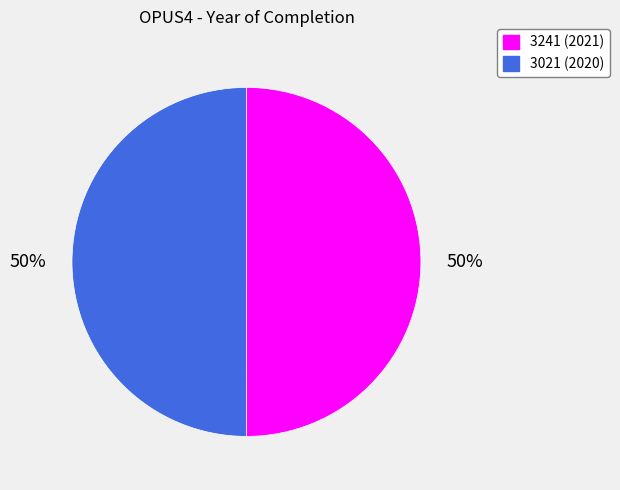

Combined, do 3241 and 3021 account for over 50%?

Yes